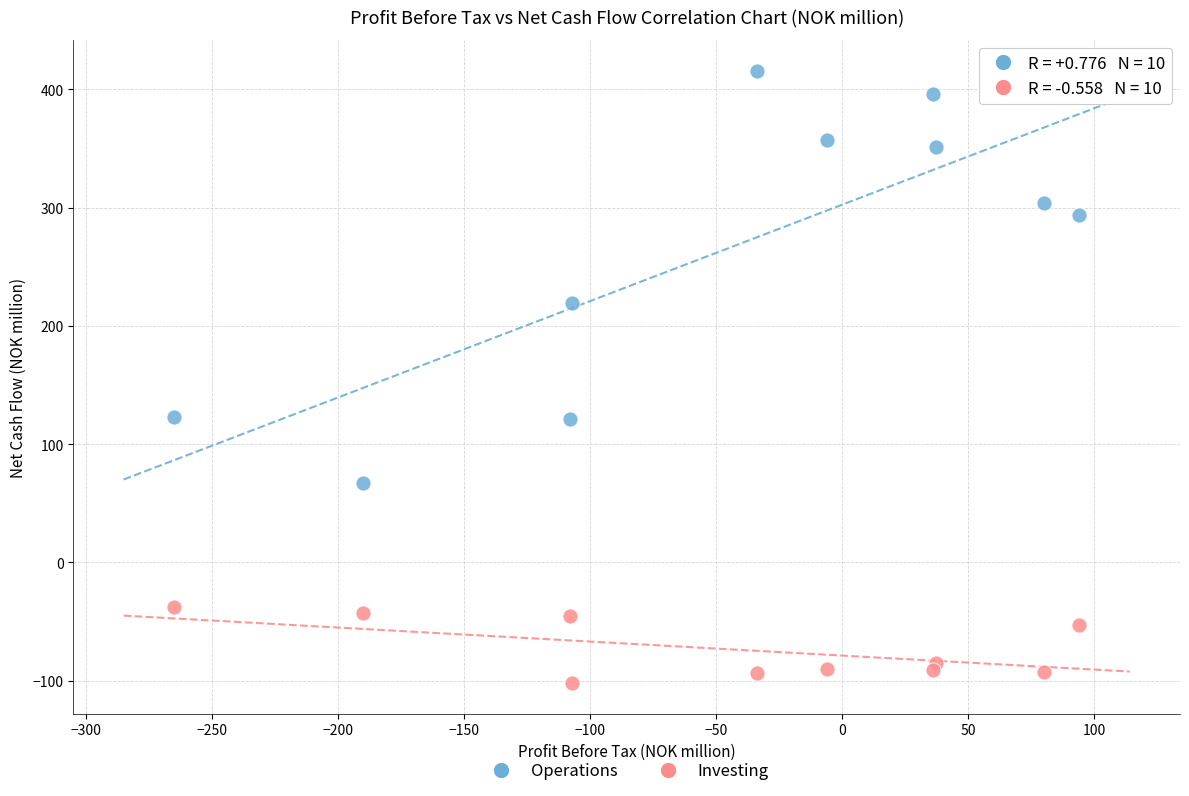

Across all data points, what is the range of X values (max minus min)?

359